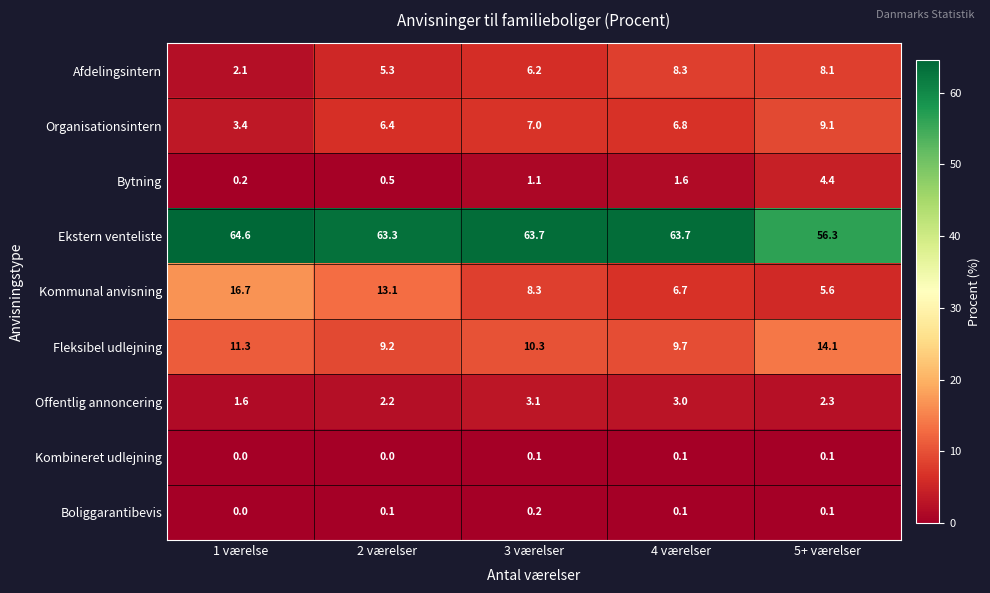

What is the spread (max minus min) of values at 5+ værelser?

56.2